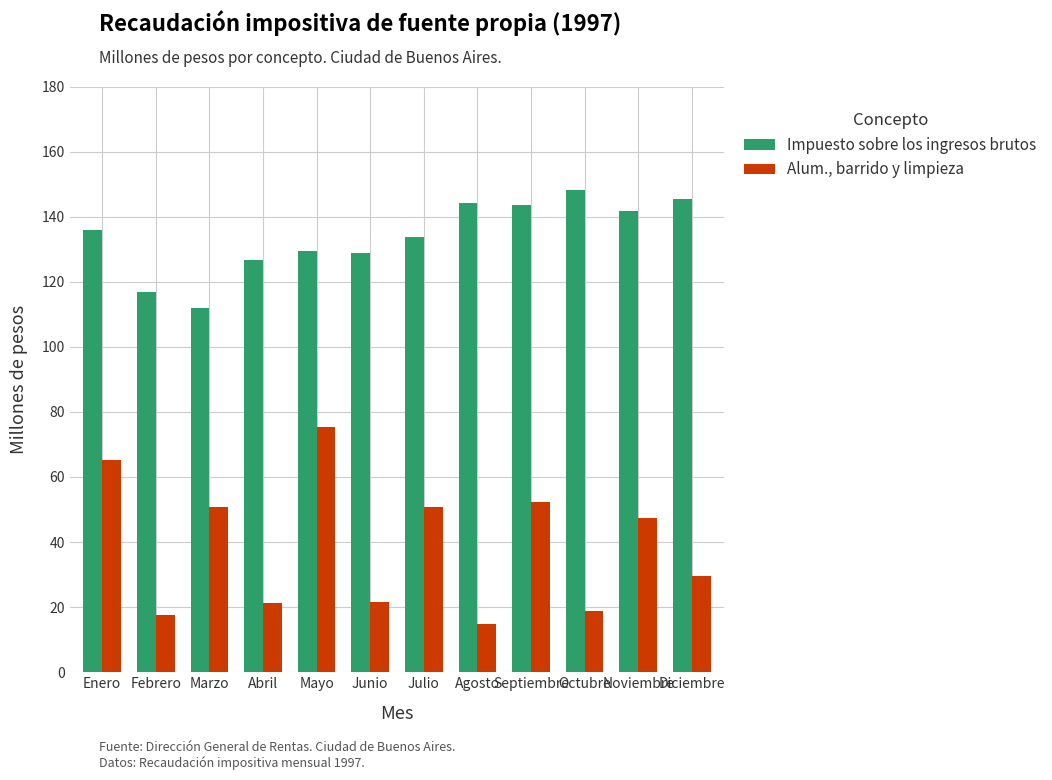

Rank the series at Agosto from lowest to highest value.

Alum., barrido y limpieza, Impuesto sobre los ingresos brutos